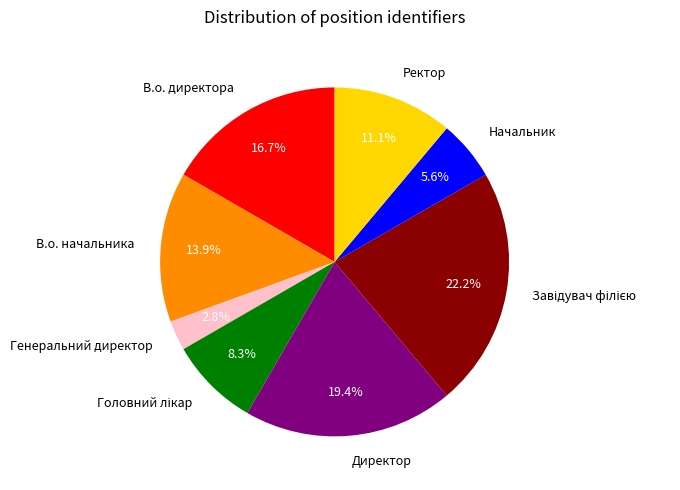

Is В.о. директора the majority of the pie?

No